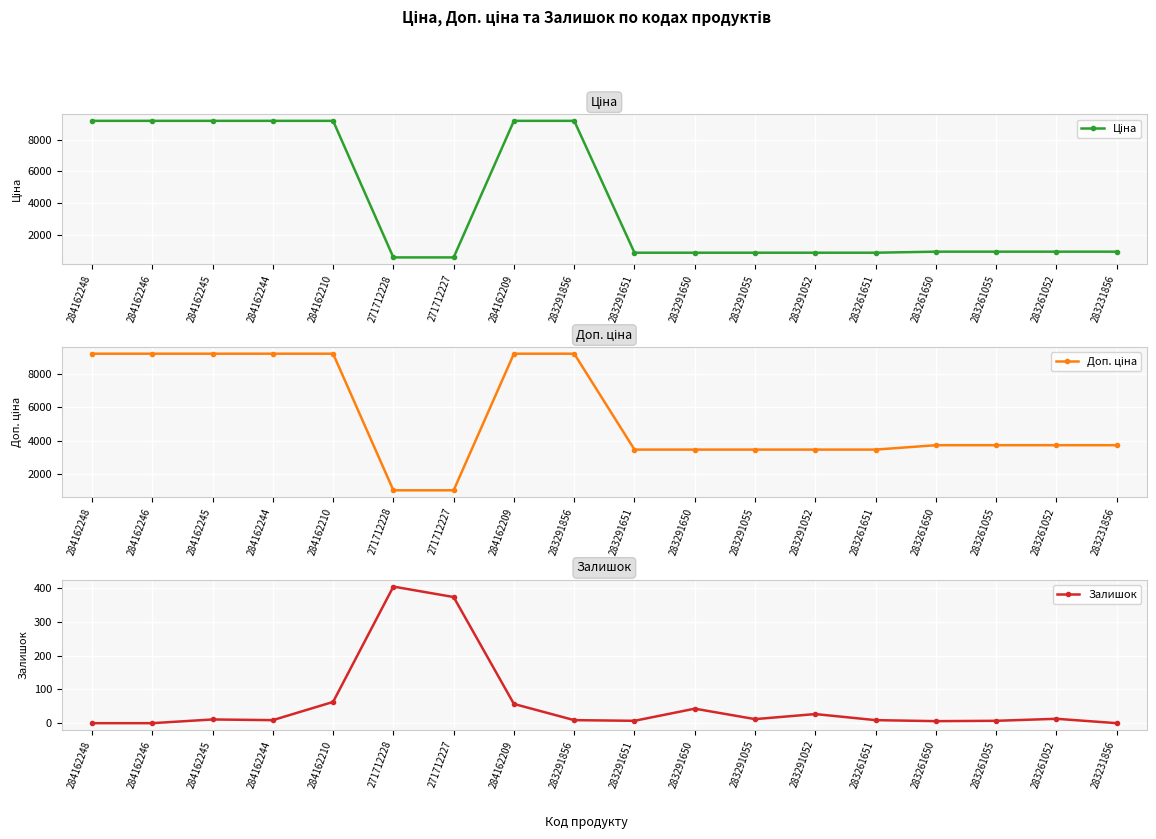

What is the label of the 4th point from the left?

284162244